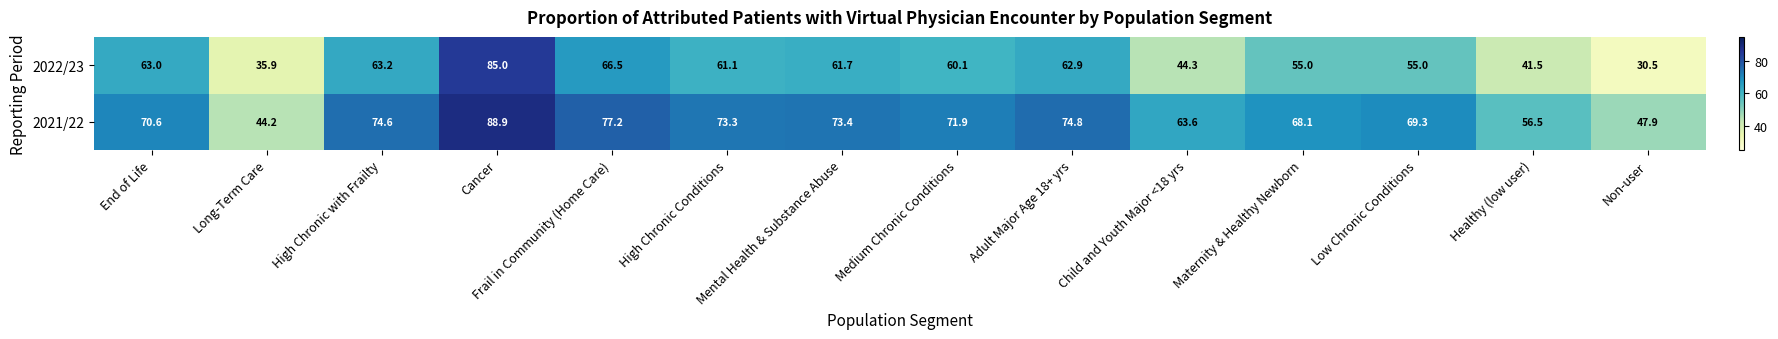

The 2021/22 series shows 28.4 at Adult Major Age 18+ yrs. True or false?

False